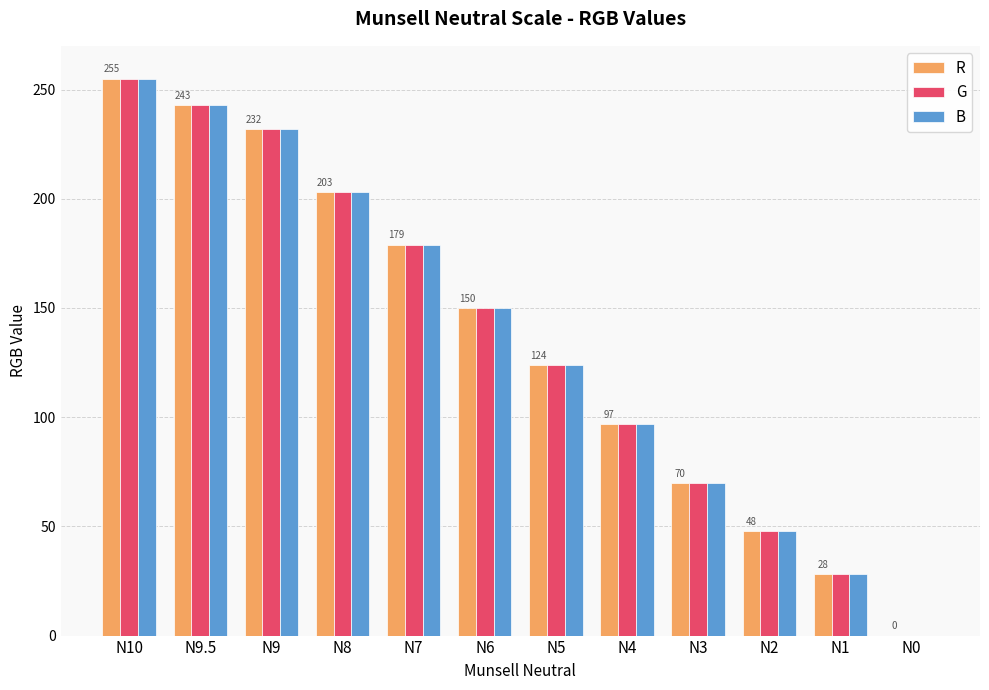

Where is G nearest to the value 127?

N5